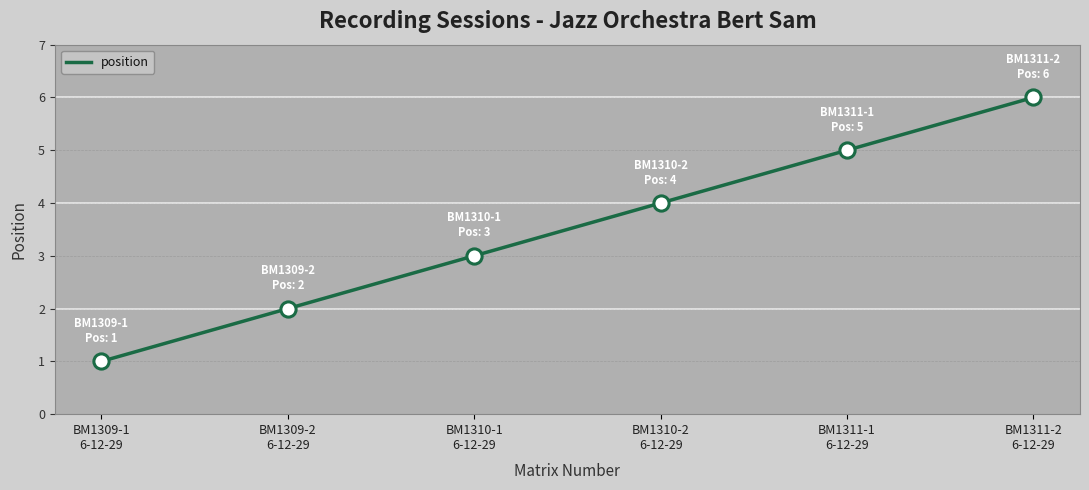

Between BM1311-1
6-12-29 and BM1309-1
6-12-29, which is larger?

BM1311-1
6-12-29